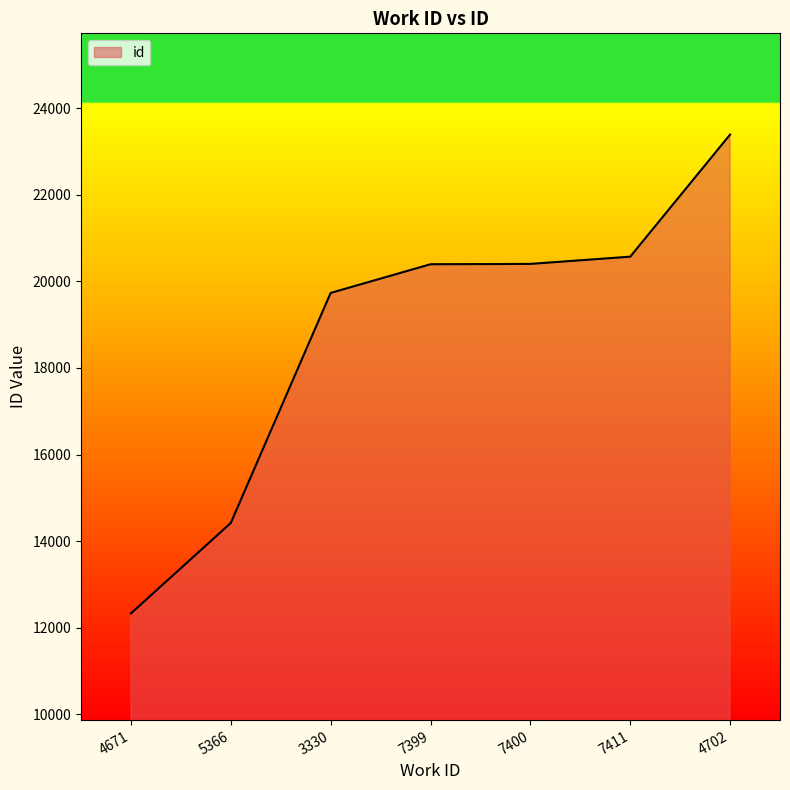

True or false: the data shows 24906 at 5366.

False